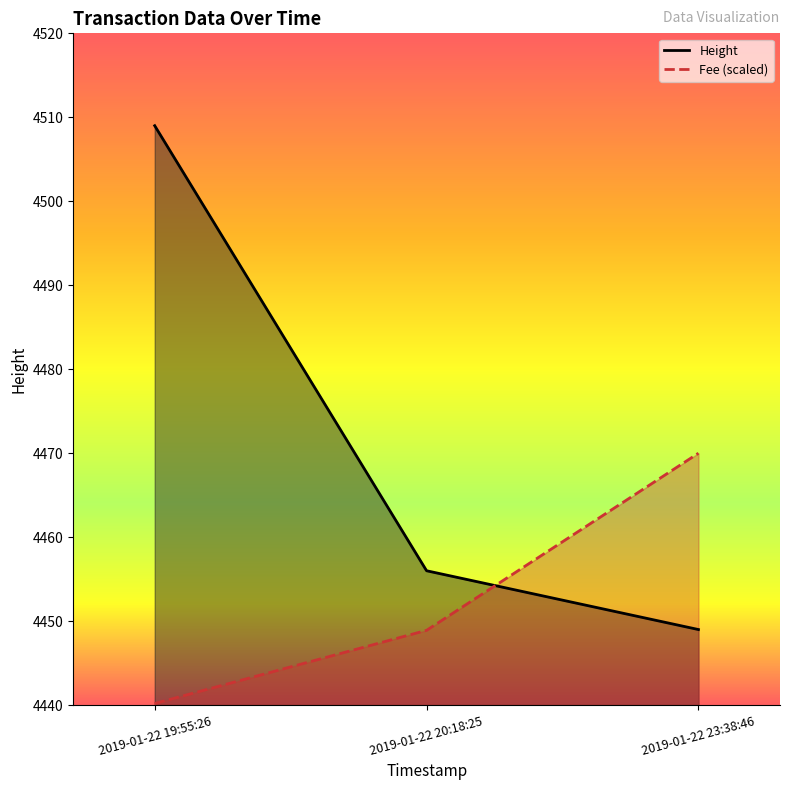

What is the label of the 1st point from the right?

2019-01-22 23:38:46